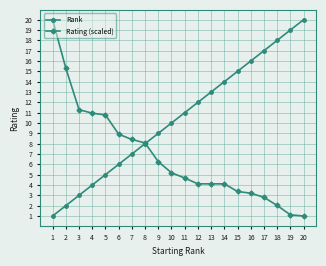

Reading left to right, extract all data points from this chart.

Rank: 1.0	2.0	3.0	4.0	5.0	6.0	7.0	8.0	9.0	10.0	11.0	12.0	13.0	14.0	15.0	16.0	17.0	18.0	19.0	20.0
Rating (scaled): 20.0	15.3	11.3	11.0	10.8	8.9	8.4	8.1	6.3	5.2	4.7	4.1	4.1	4.1	3.4	3.2	2.8	2.0	1.1	1.0